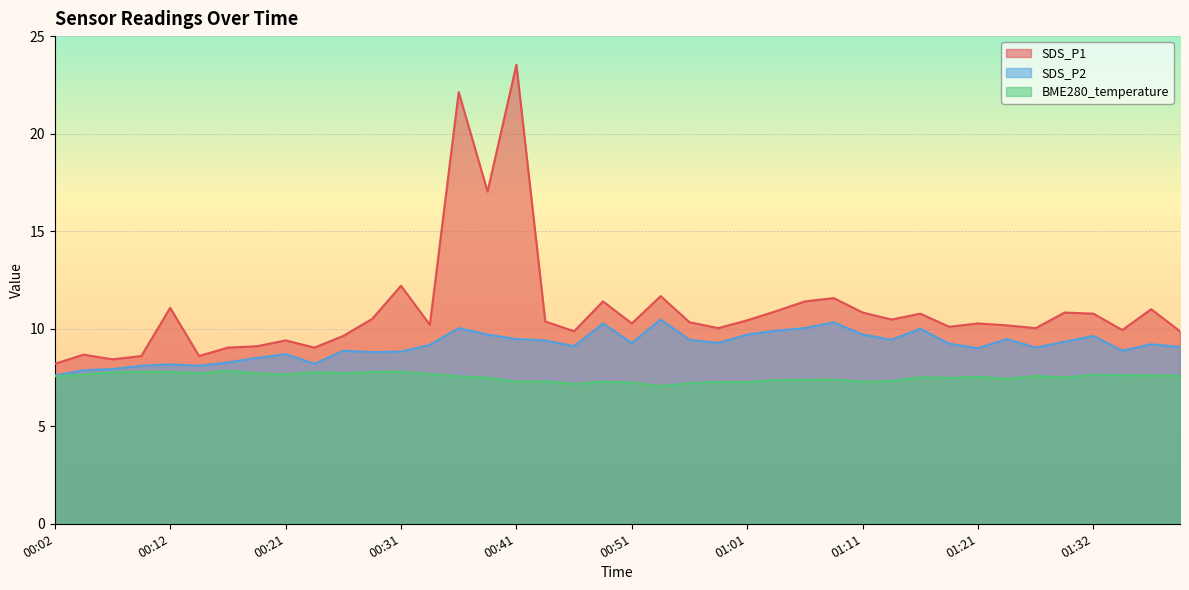

What is the label of the 2nd point from the right?

01:37